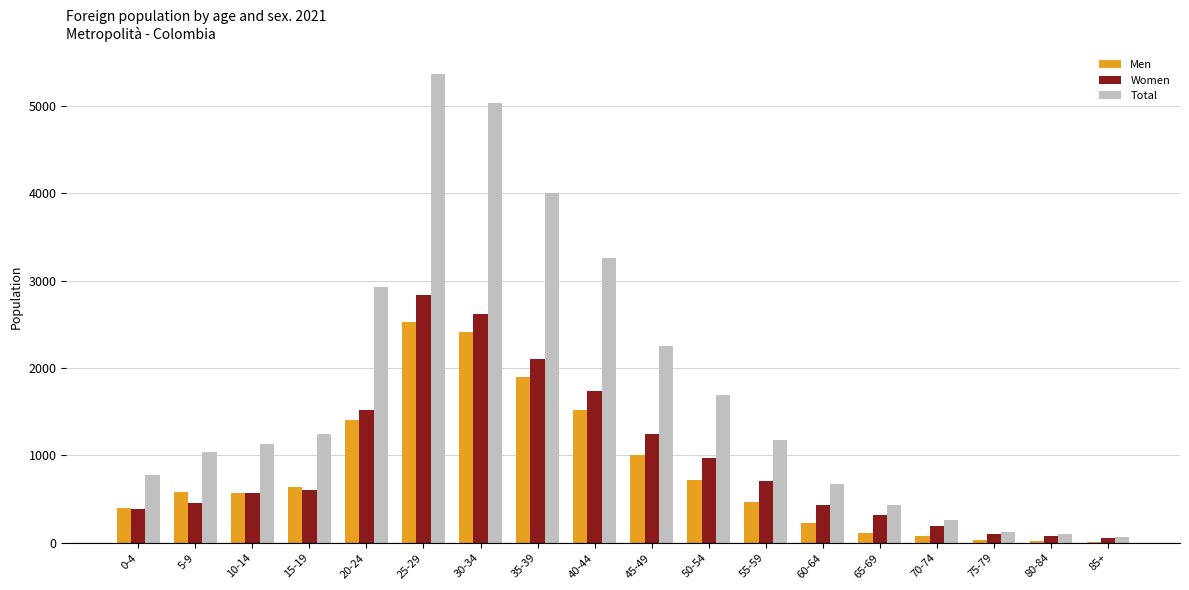

Does the chart contain stacked bars?

No